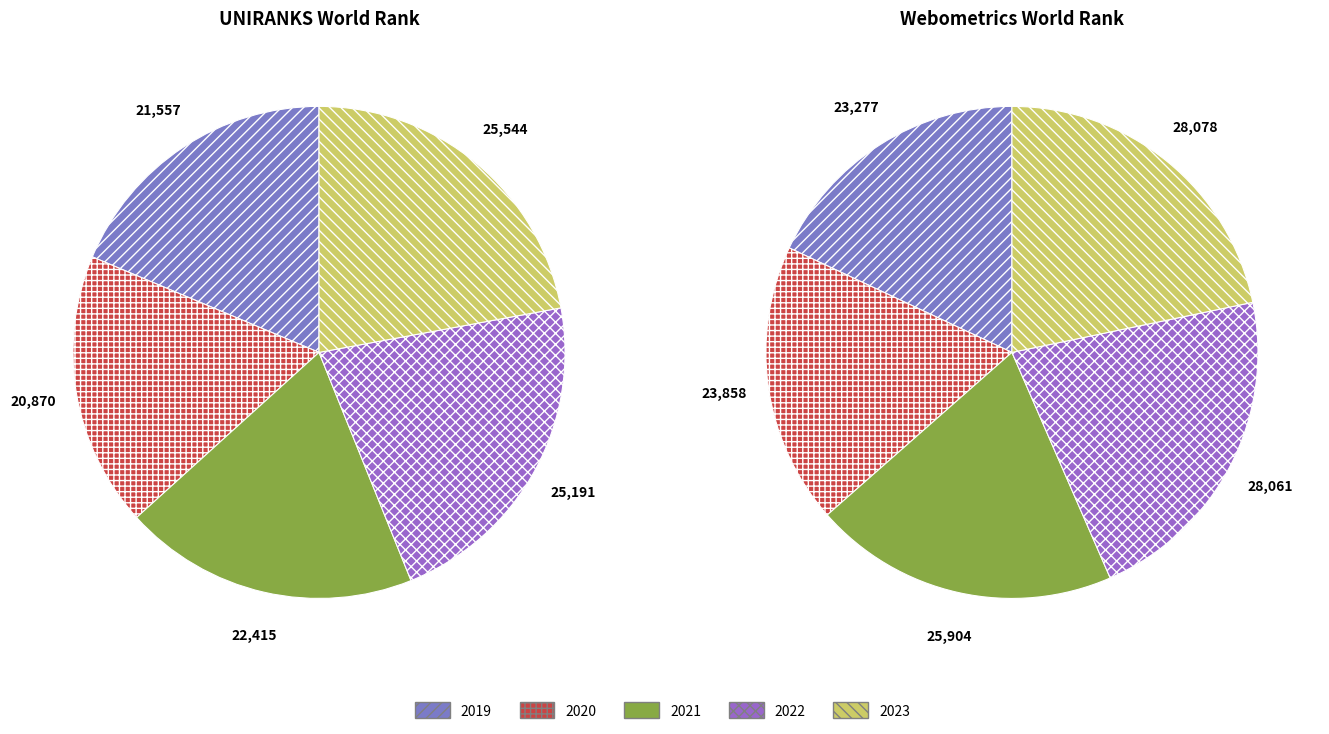

What percentage do 2023 and 2019 together represent?

40.8%